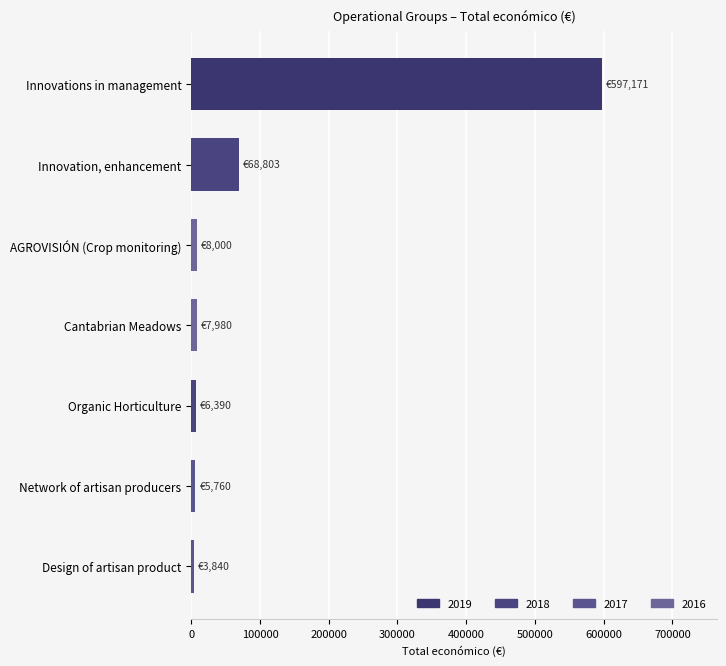

What is the label of the 4th bar from the top?

Cantabrian Meadows